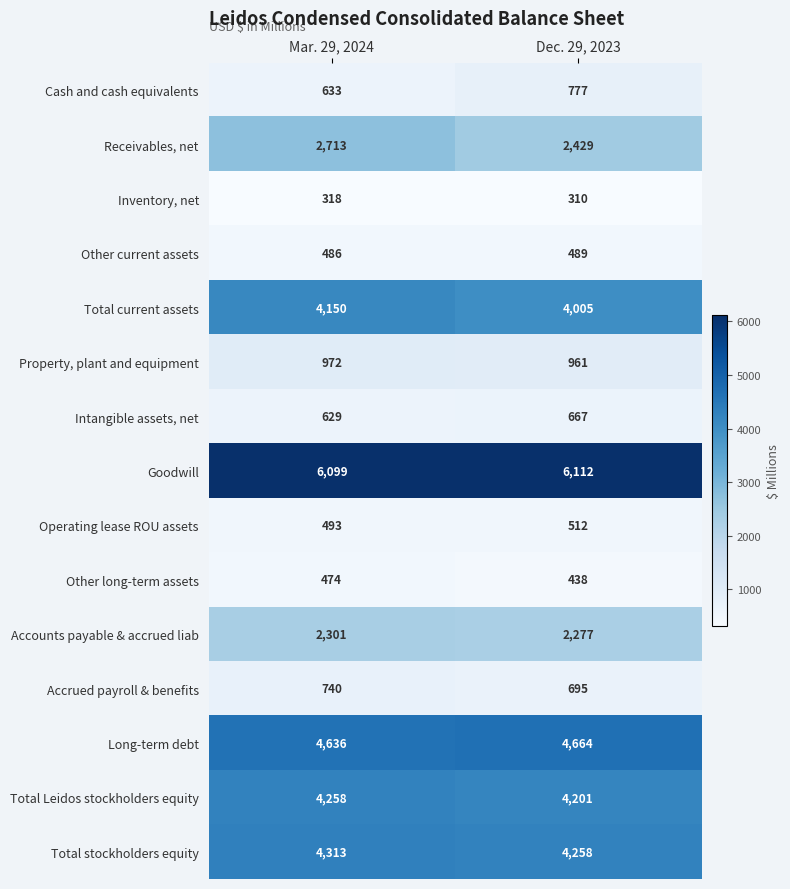

Count the number of categories in the chart.

2